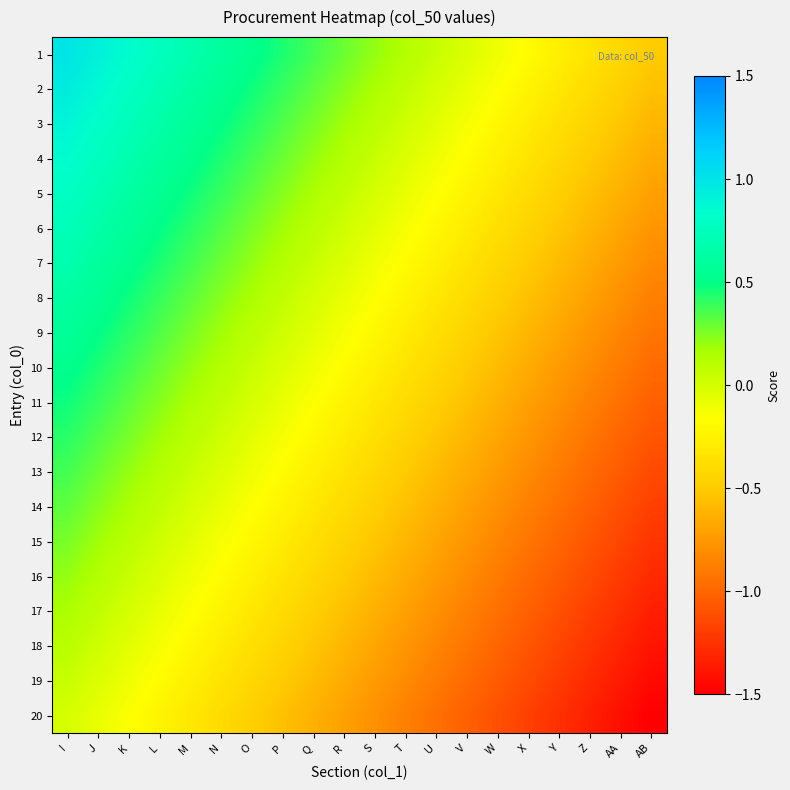

What is the total value across all series at T?

-7.4